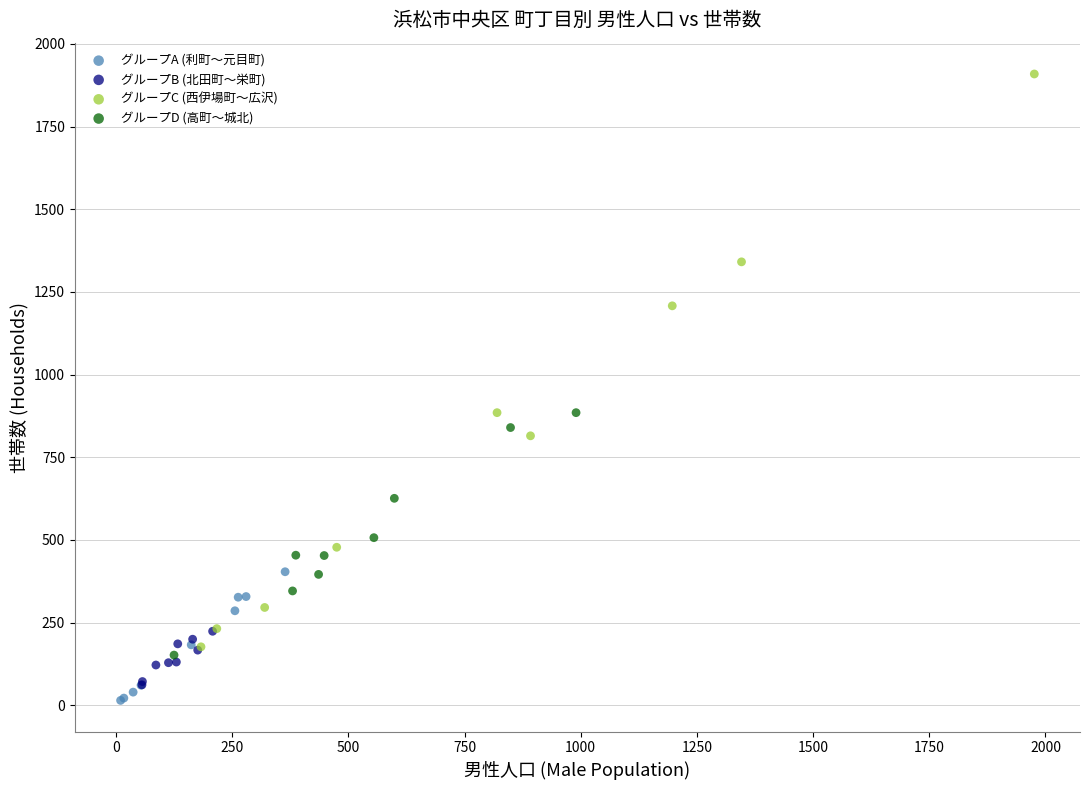

Which series contains the highest Y value?

グループC (西伊場町〜広沢)